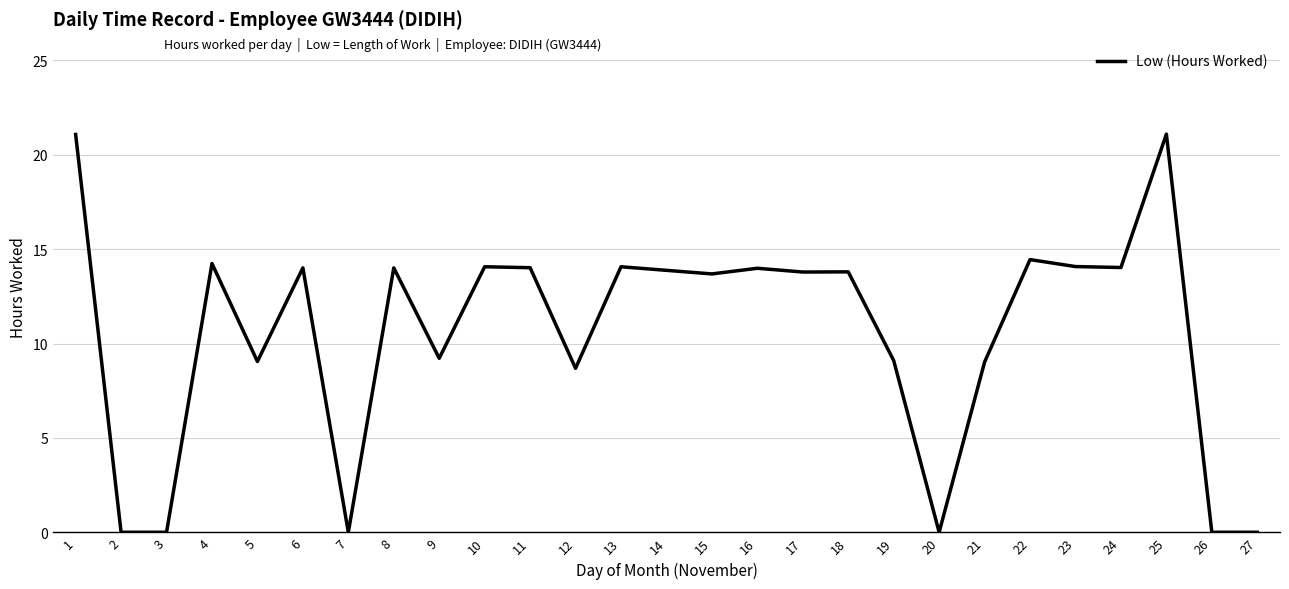

How many lines are shown in the chart?

1